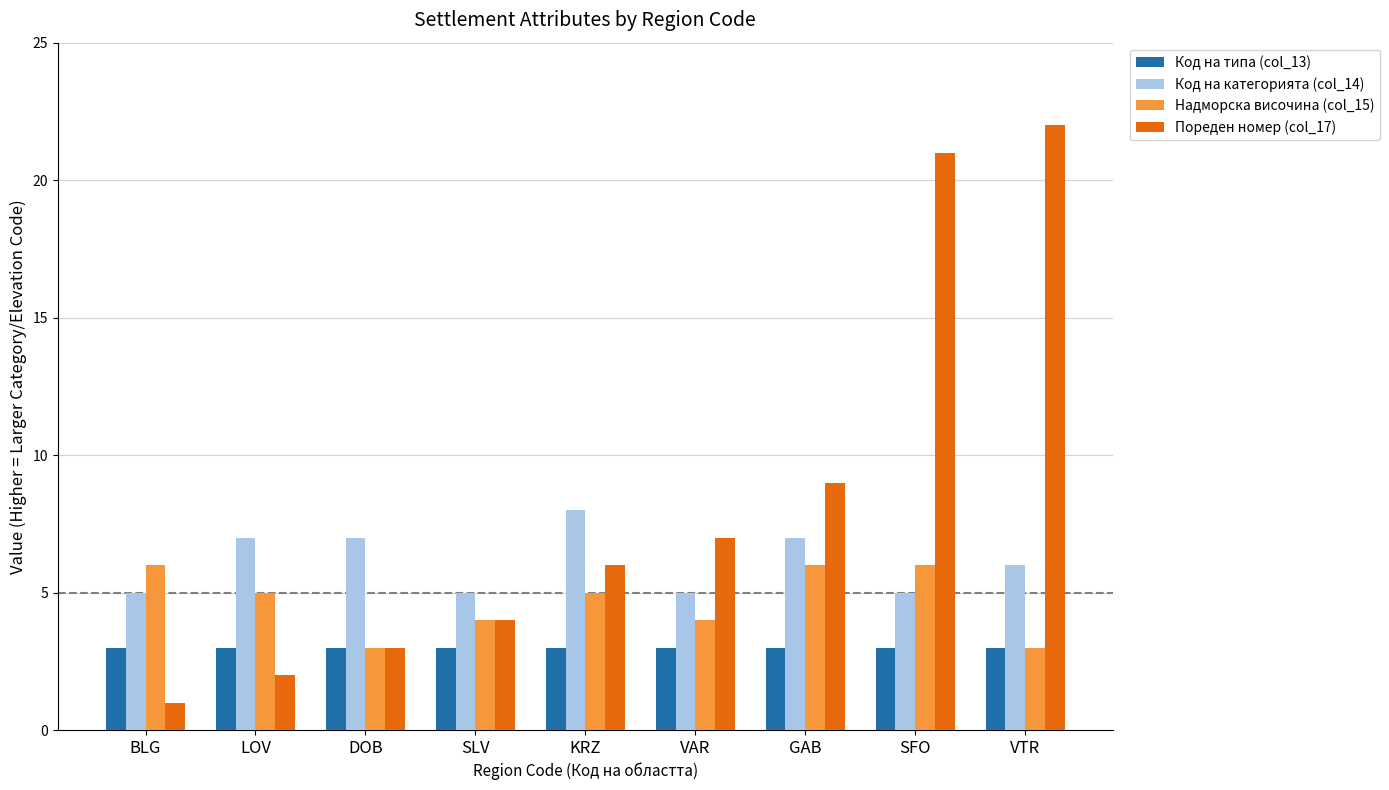

Rank the series by their maximum value, from highest to lowest.

Пореден номер (col_17), Код на категорията (col_14), Надморска височина (col_15), Код на типа (col_13)